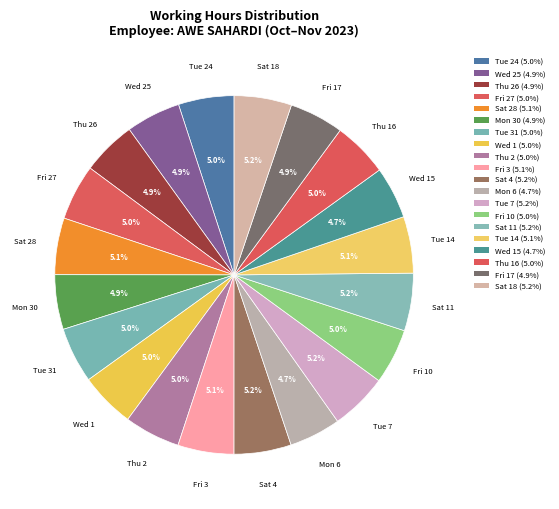

How many segments does this pie chart have?

20